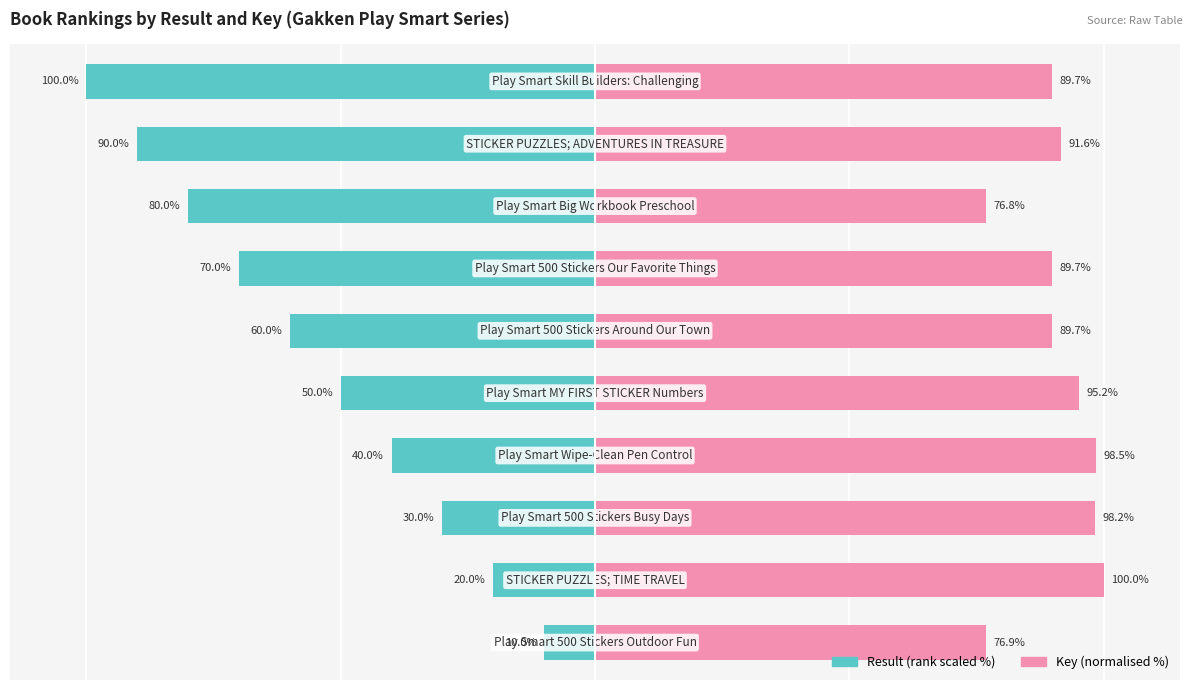

What is the value of the Key (normalised %) bar at the 5th from the left?

95.2